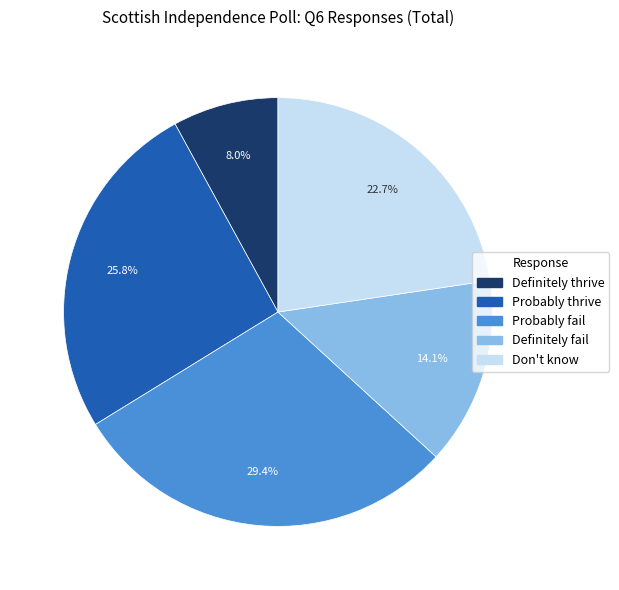

Which category has the smallest portion of the pie?

Definitely thrive